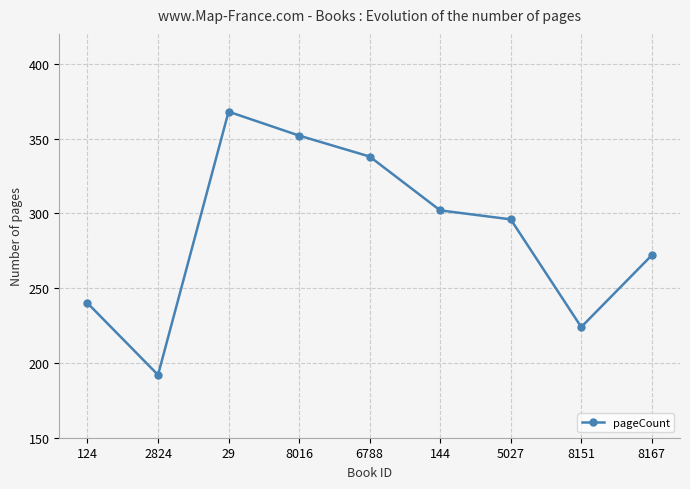

Reading left to right, list all the values displayed in this chart.

240	192	368	352	338	302	296	224	272